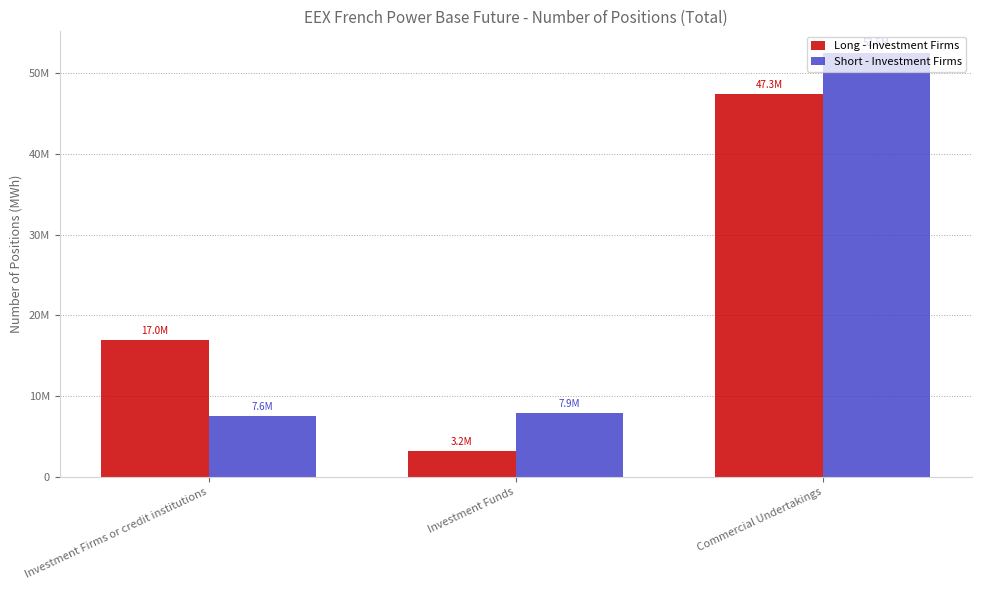

What position from the left is Investment Firms or credit institutions?

1